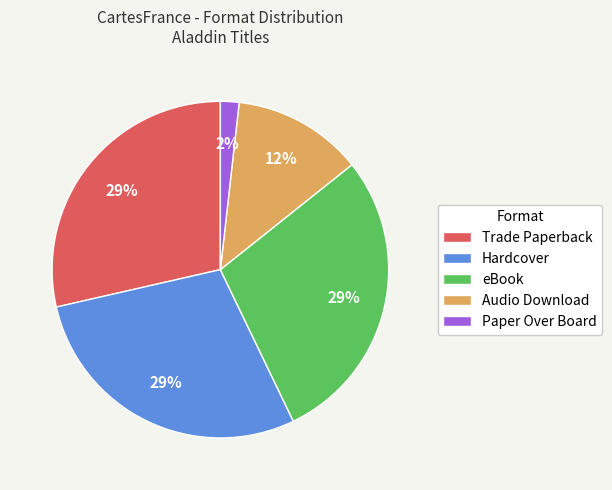

Which category has the smallest portion of the pie?

Paper Over Board